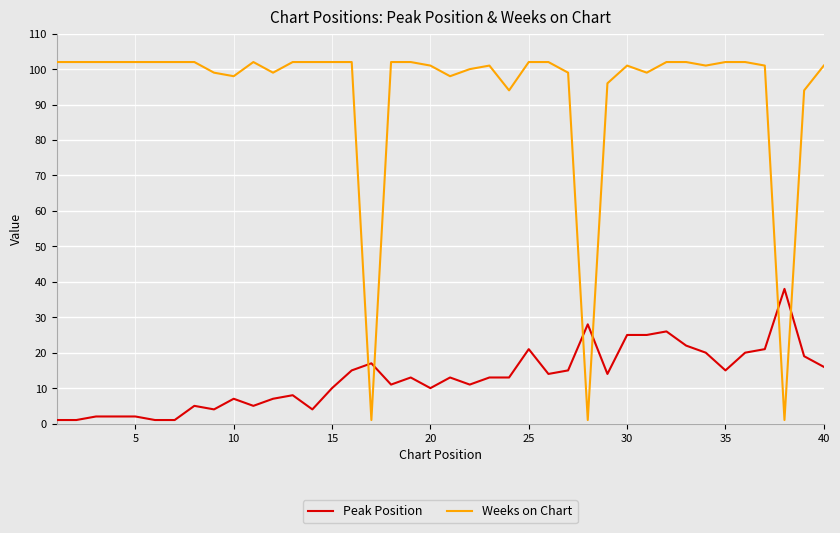

What is the sum of all Weeks on Chart values?

3727